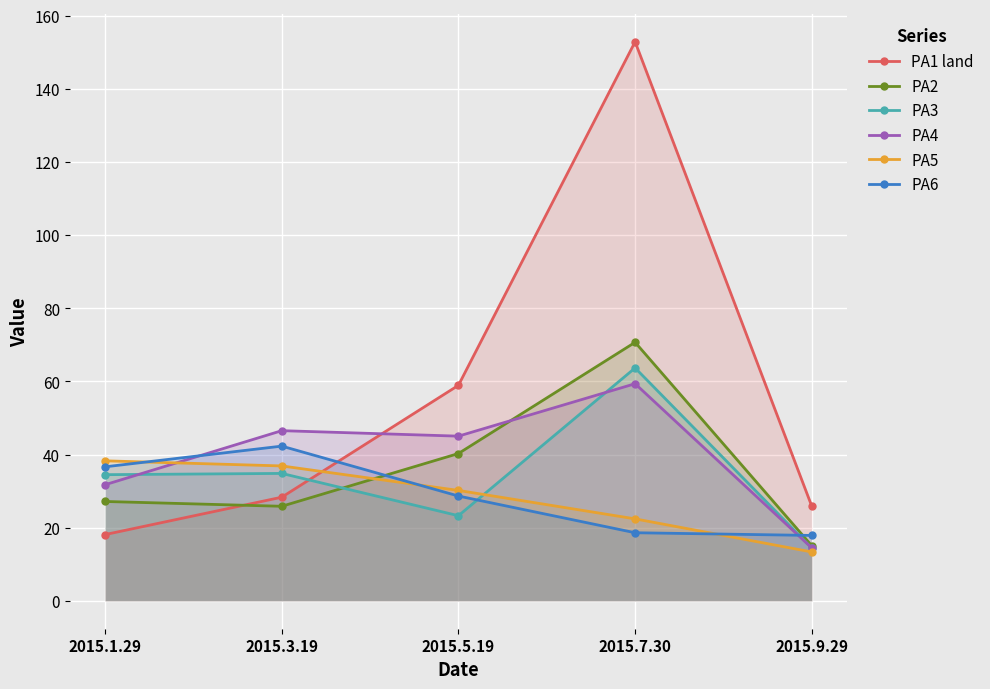

The value of PA5 at 2015.1.29 is 38.3. True or false?

True